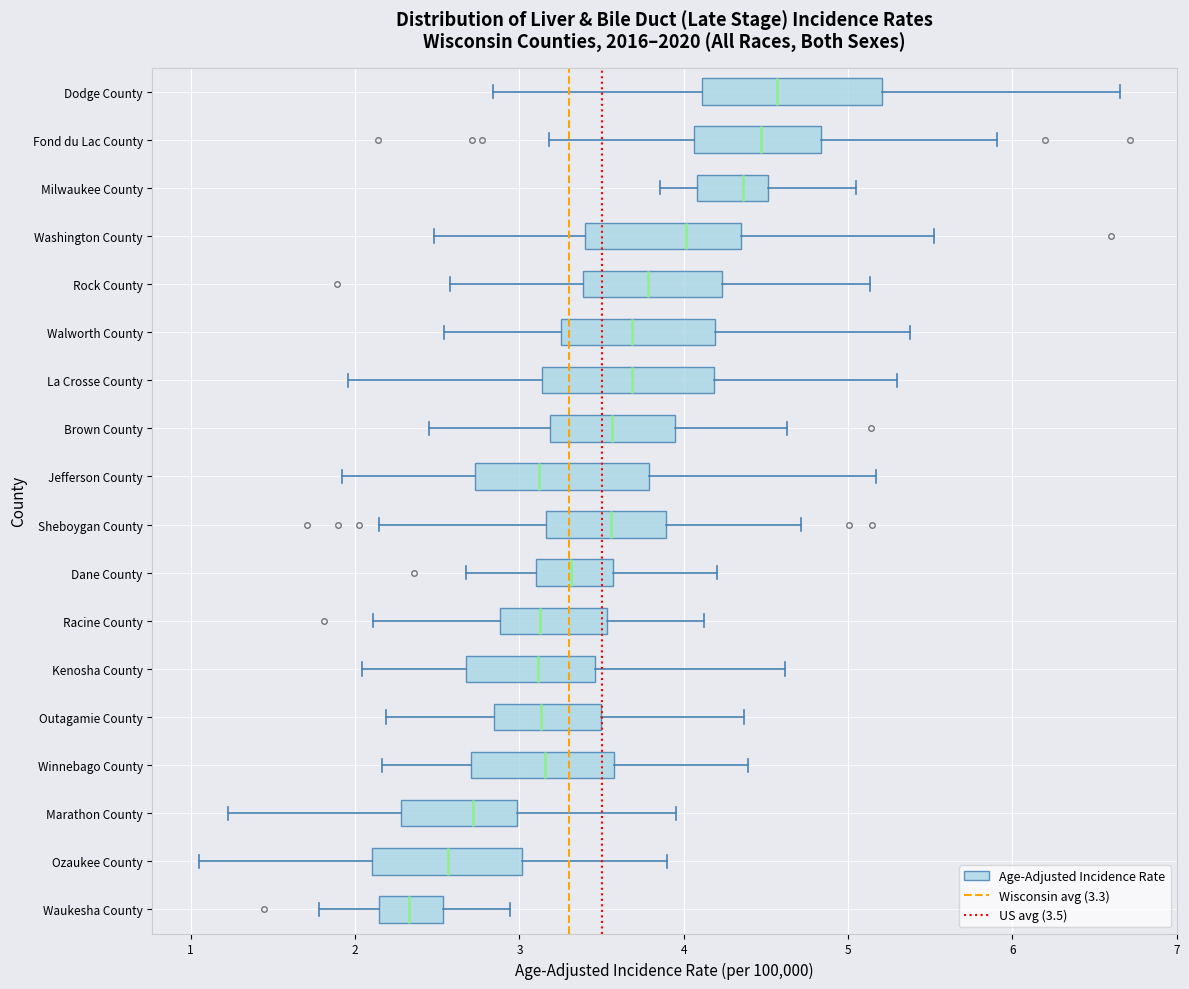

Where is the right edge of the box for Milwaukee County on the x-axis? The values are not printed on the chart, so give them approximately, as read against the axis.

4.5